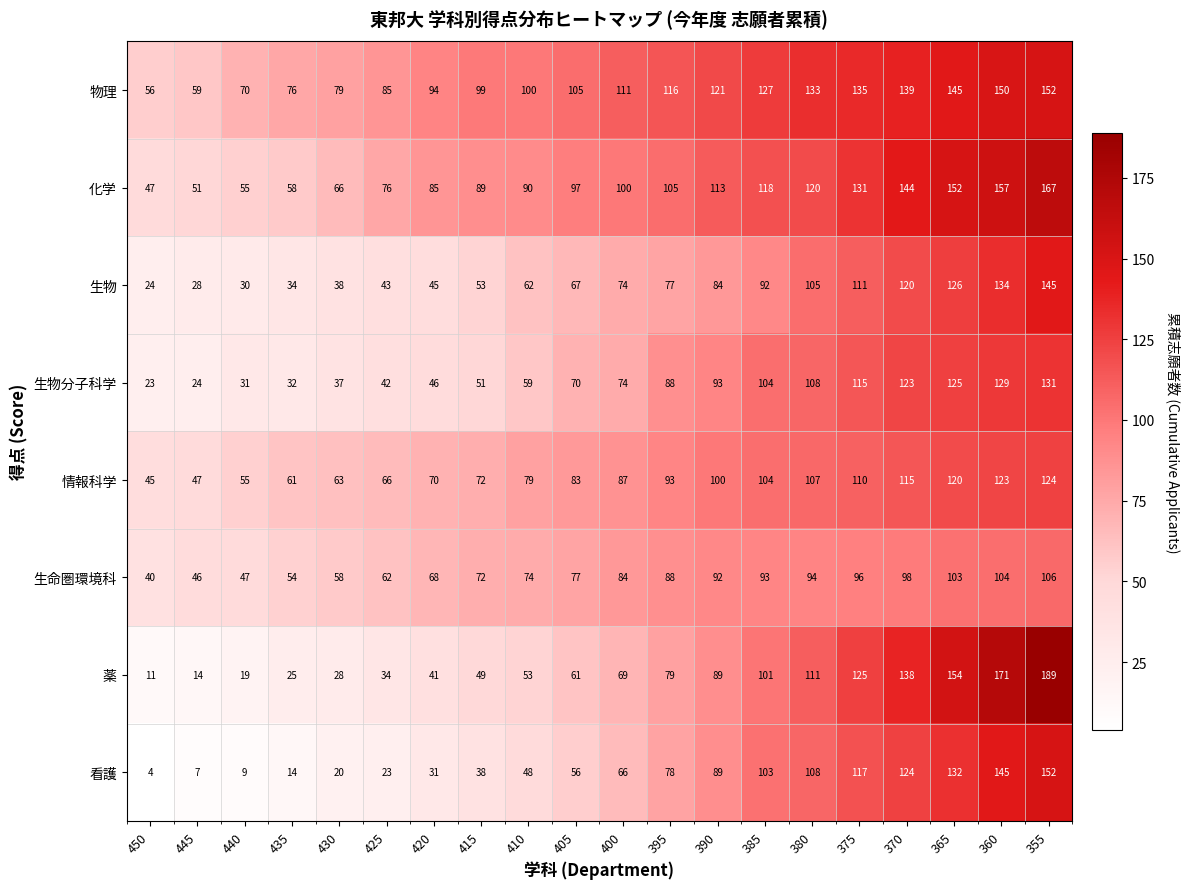

Count the number of categories in the chart.

20